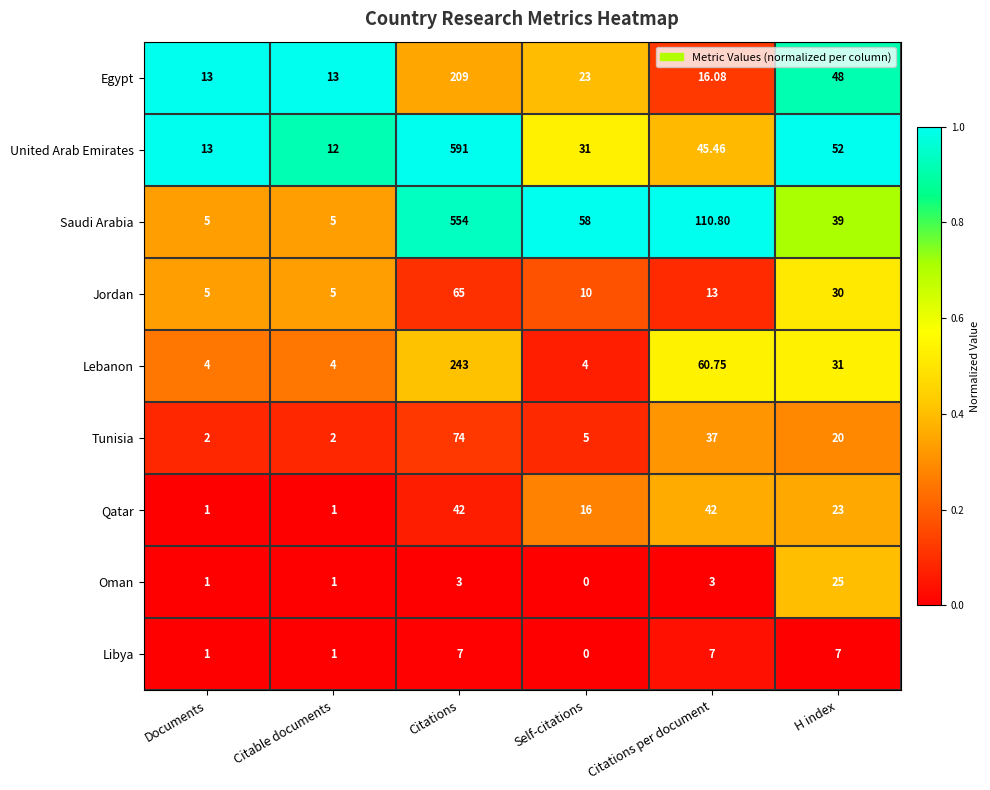

At which category is the sum across all series the highest?

Citations